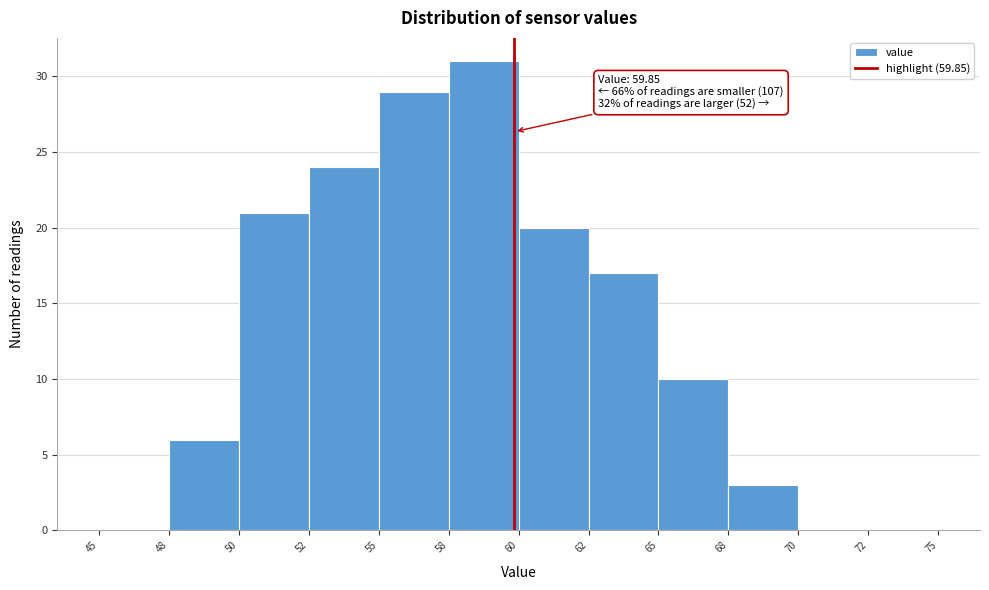

Reading left to right, transcribe all the data shown in this chart.

45=0	48=6	50=21	52=24	55=29	58=31	60=20	62=17	65=10	68=3	70=0	72=0